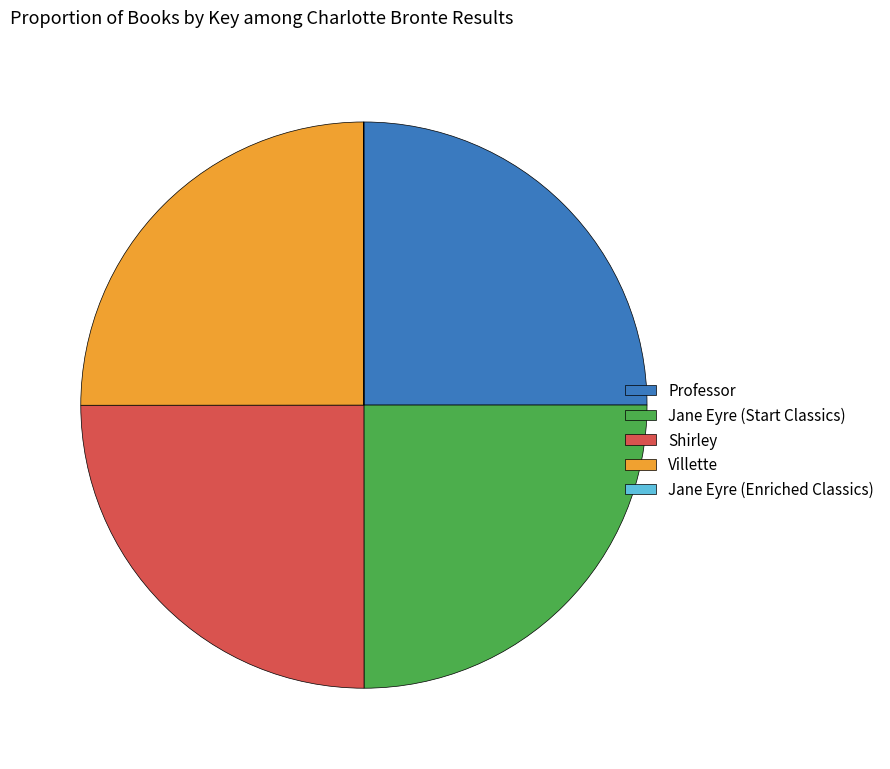

True or false: Jane Eyre (Start Classics) accounts for 38% of the total.

False